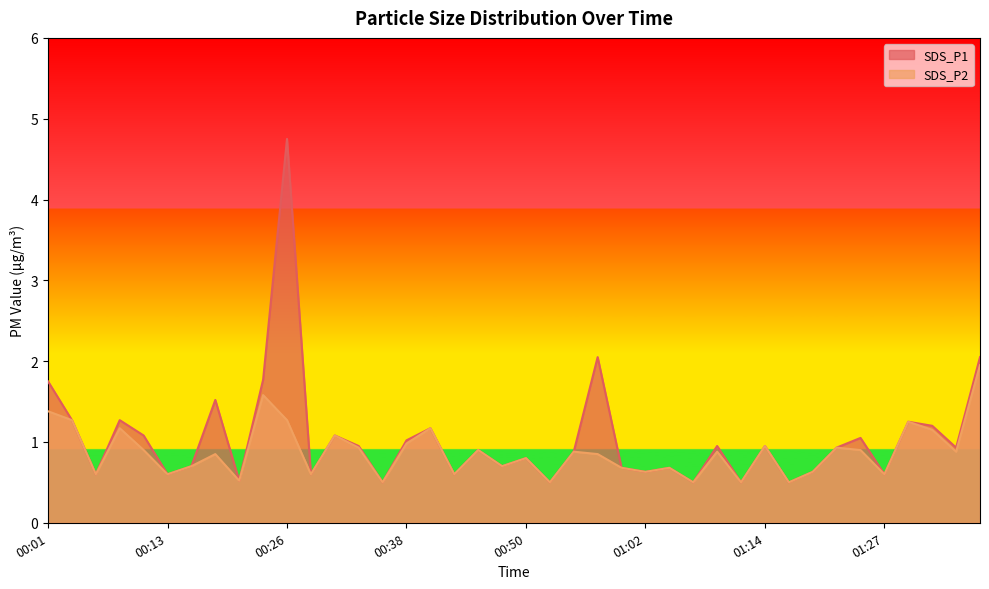

Which series changed the most between 00:28 and 00:57?

SDS_P1